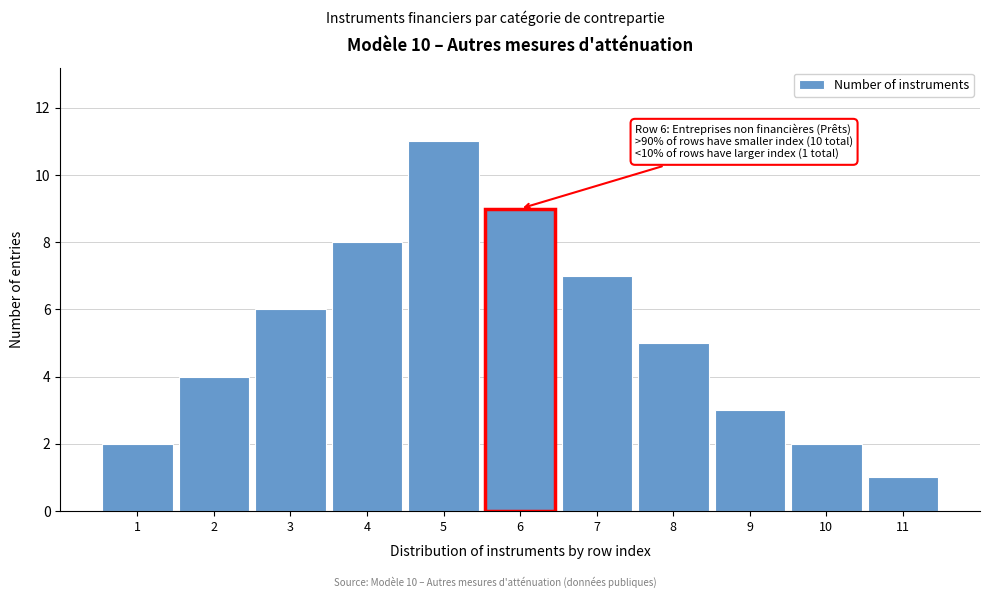

Reading left to right, list all the values displayed in this chart.

2	4	6	8	11	9	7	5	3	2	1